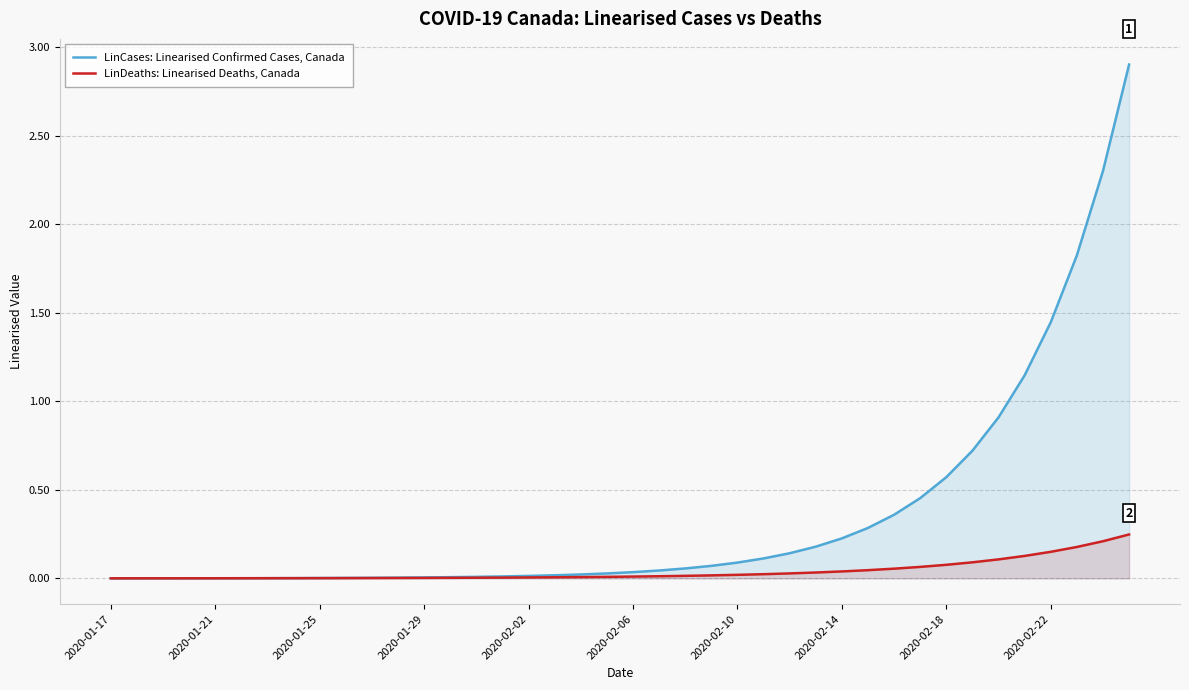

Is it true that LinCases: Linearised Confirmed Cases, Canada equals 0.2 at 27?

True